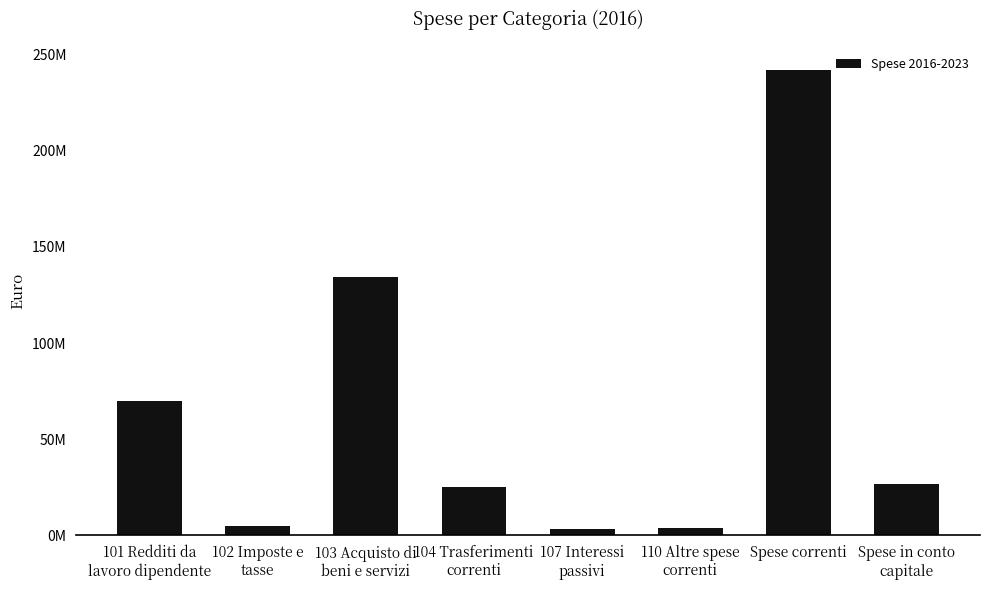

Are the bars horizontal?

No